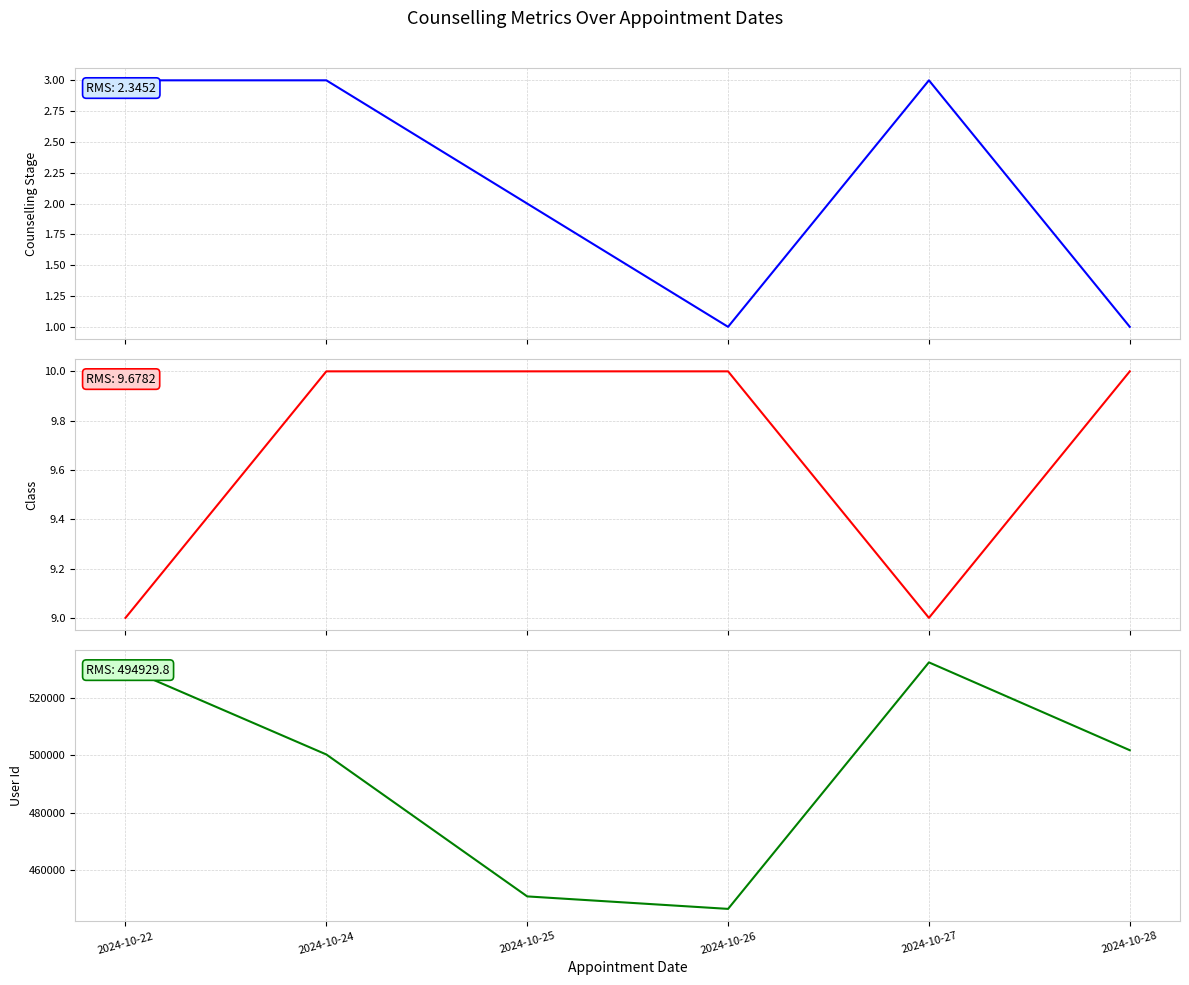

Does the chart have visible grid lines?

Yes